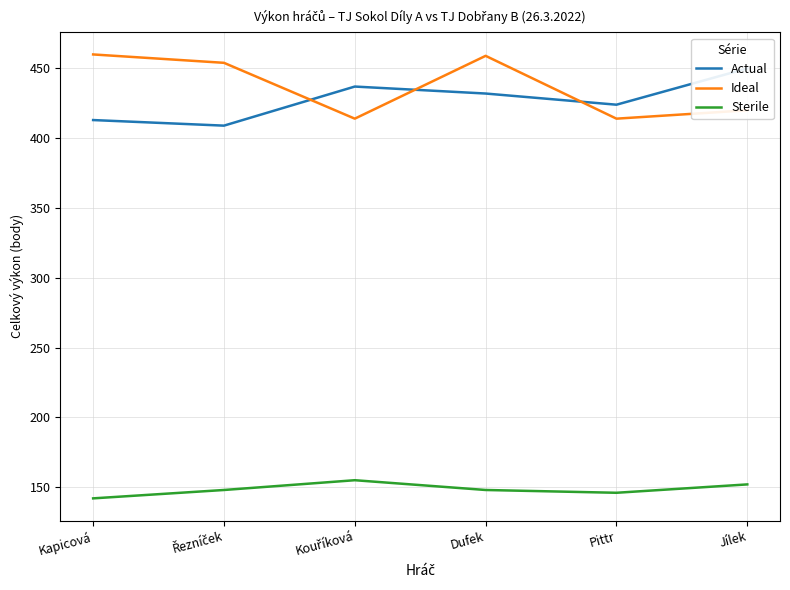

At which category does Actual reach its first local peak?

Kouříková